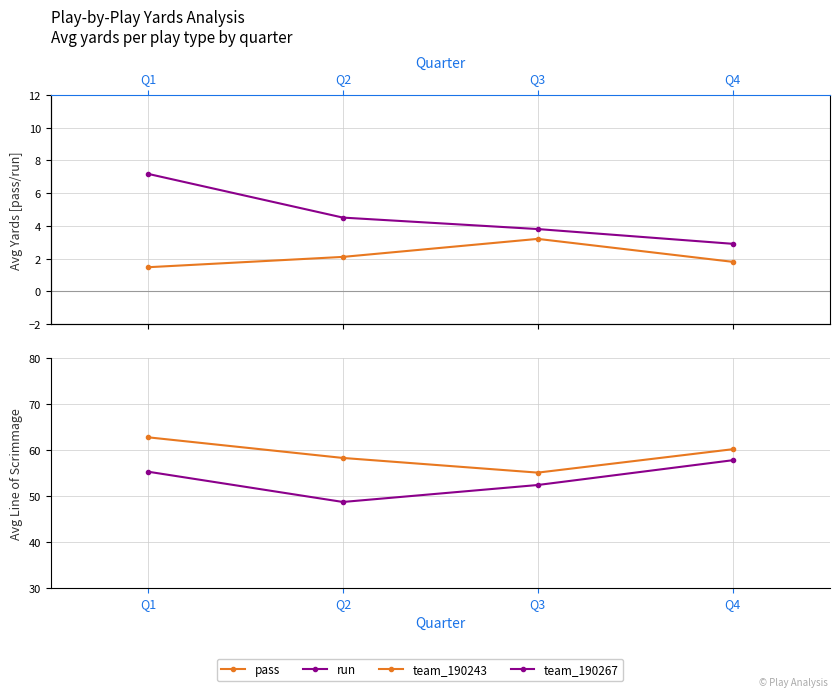

True or false: pass and team_190243 cross at least once.

False